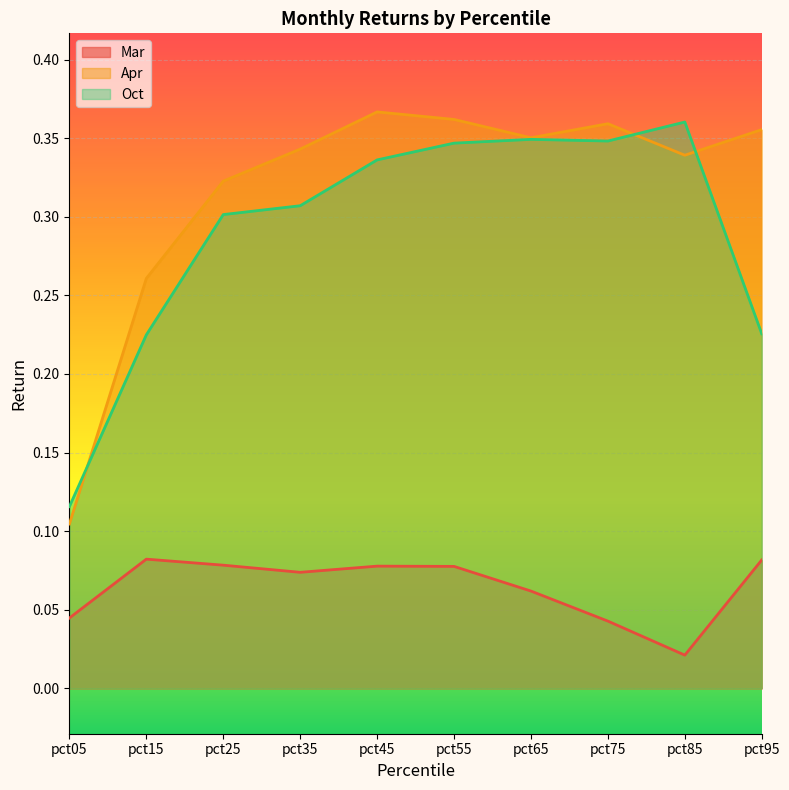

Which series changed the most between pct25 and pct75?

Oct